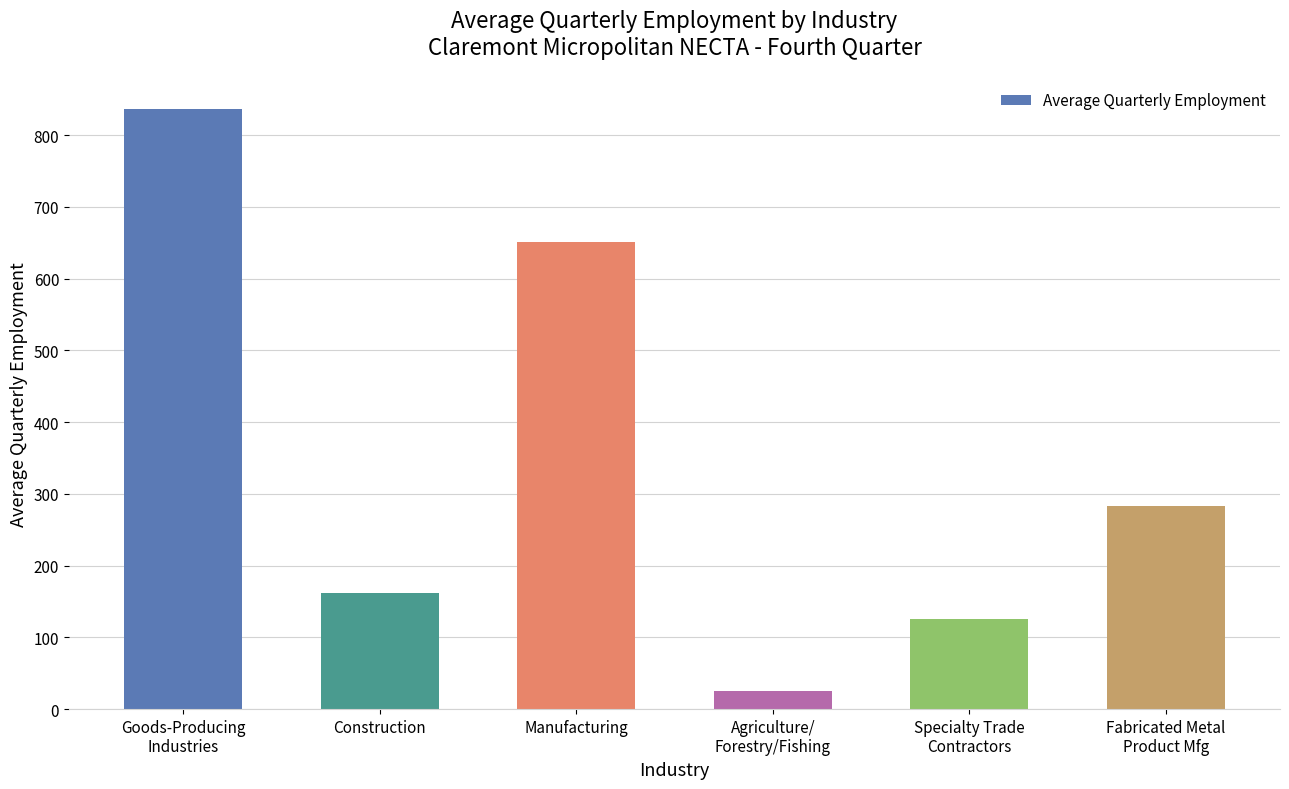

Approximately how many times larger is the value at Goods-Producing
Industries compared to Construction?

5.2